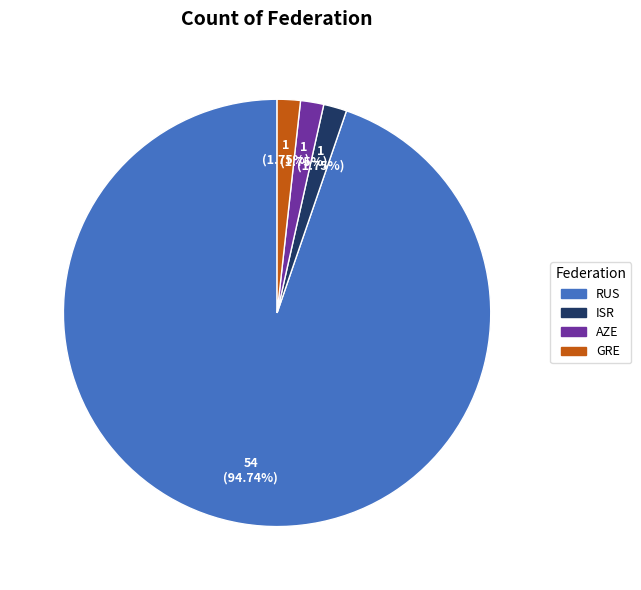

True or false: AZE accounts for 2% of the total.

True